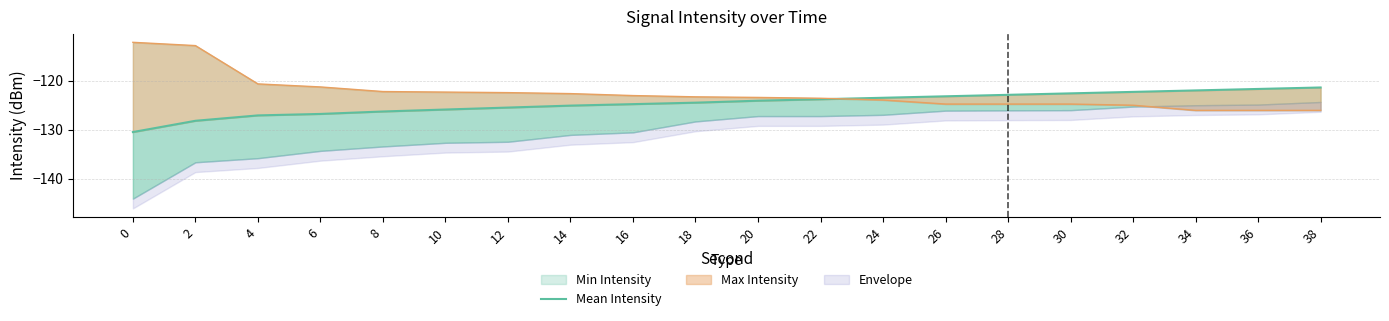

What is the difference between the maximum and minimum values?

9.1